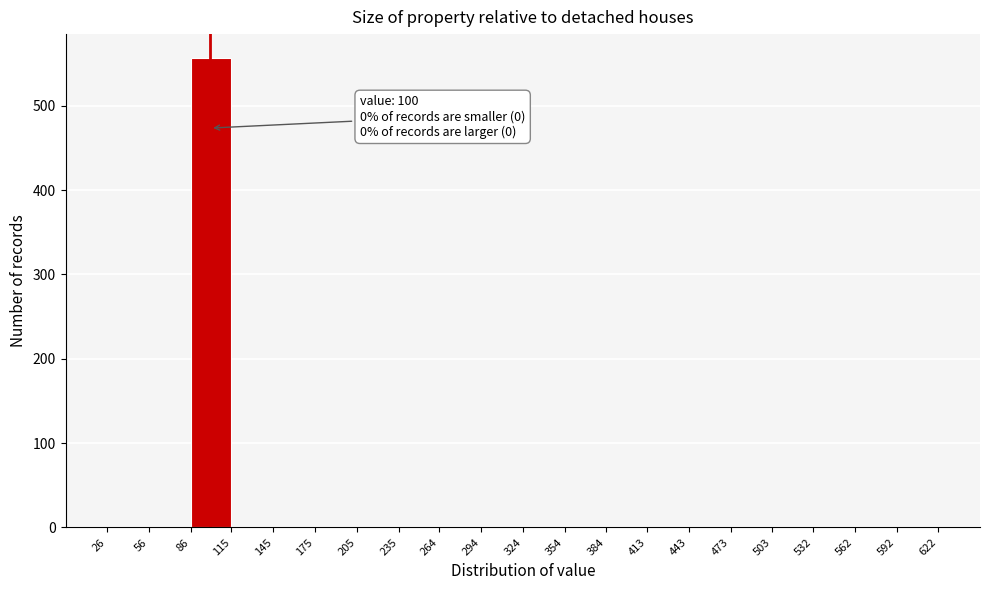

Which range on the x-axis has the tallest bar?

86 to 115